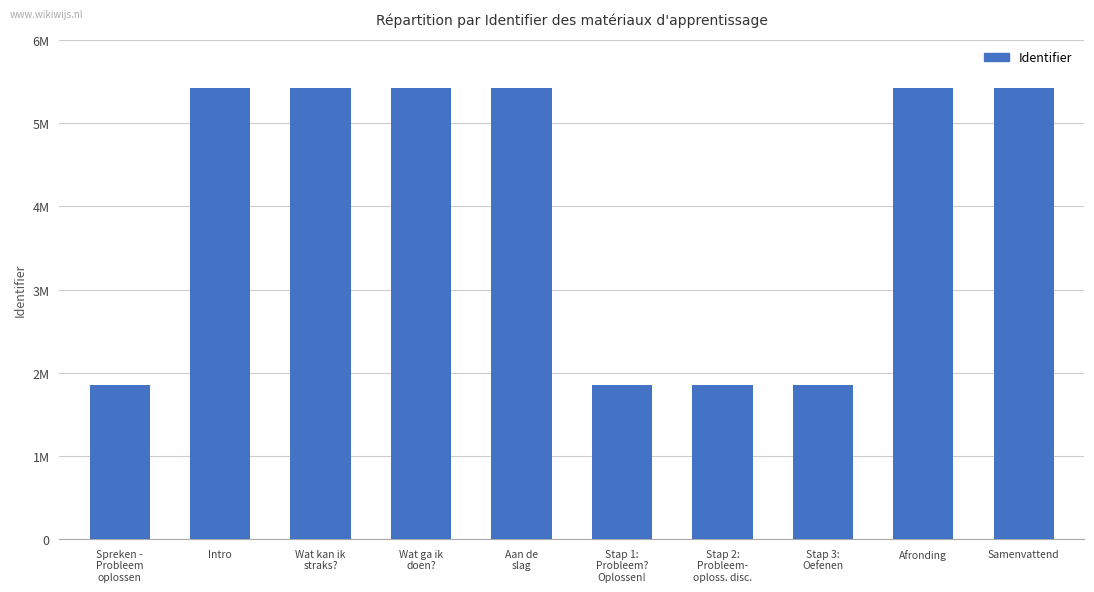

What is the greatest value displayed?

5422055